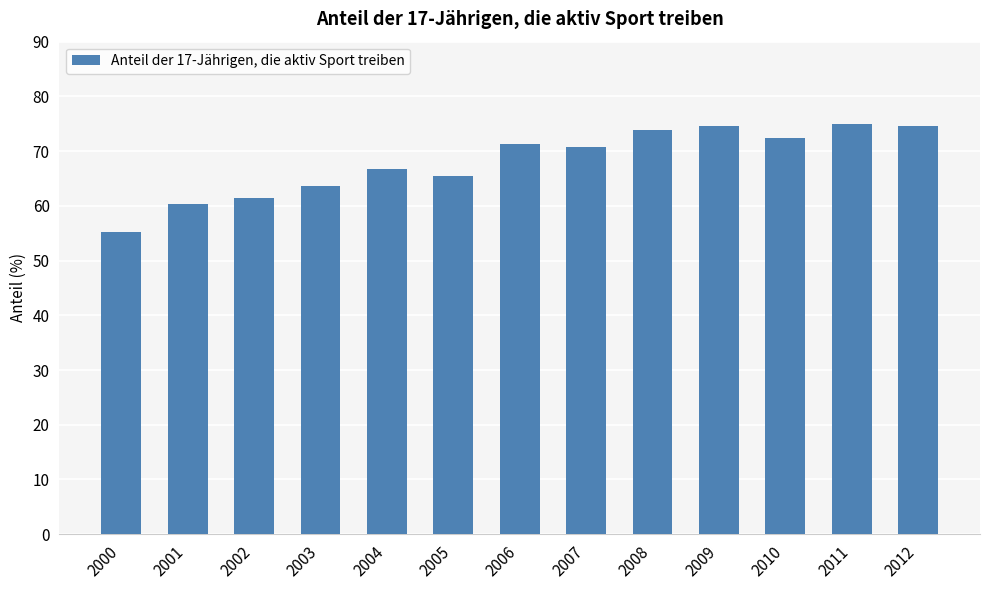

Is it true that the value at 2011 is 74.9?

True